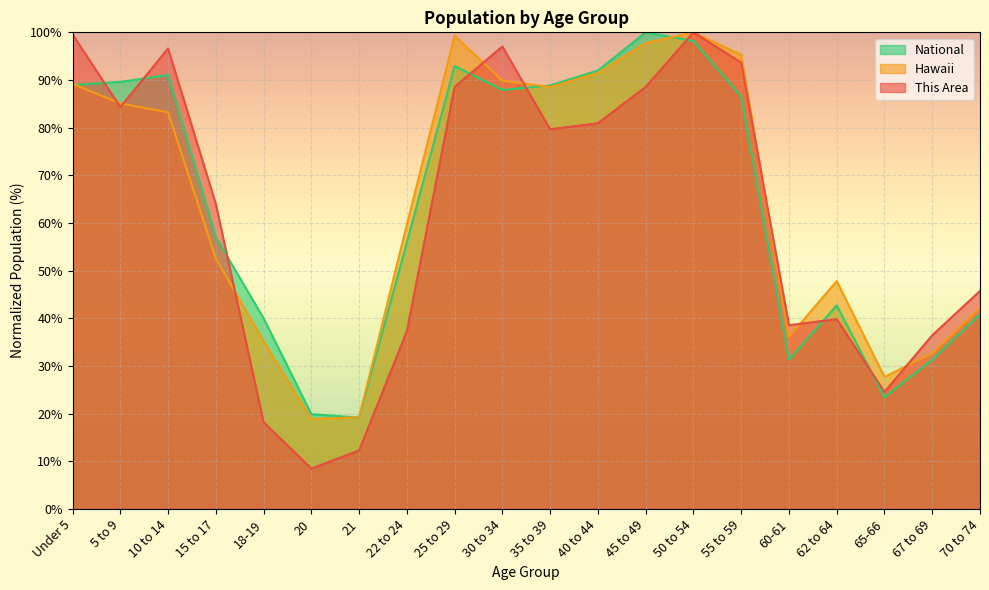

How many values in the Hawaii series are below 83?

10